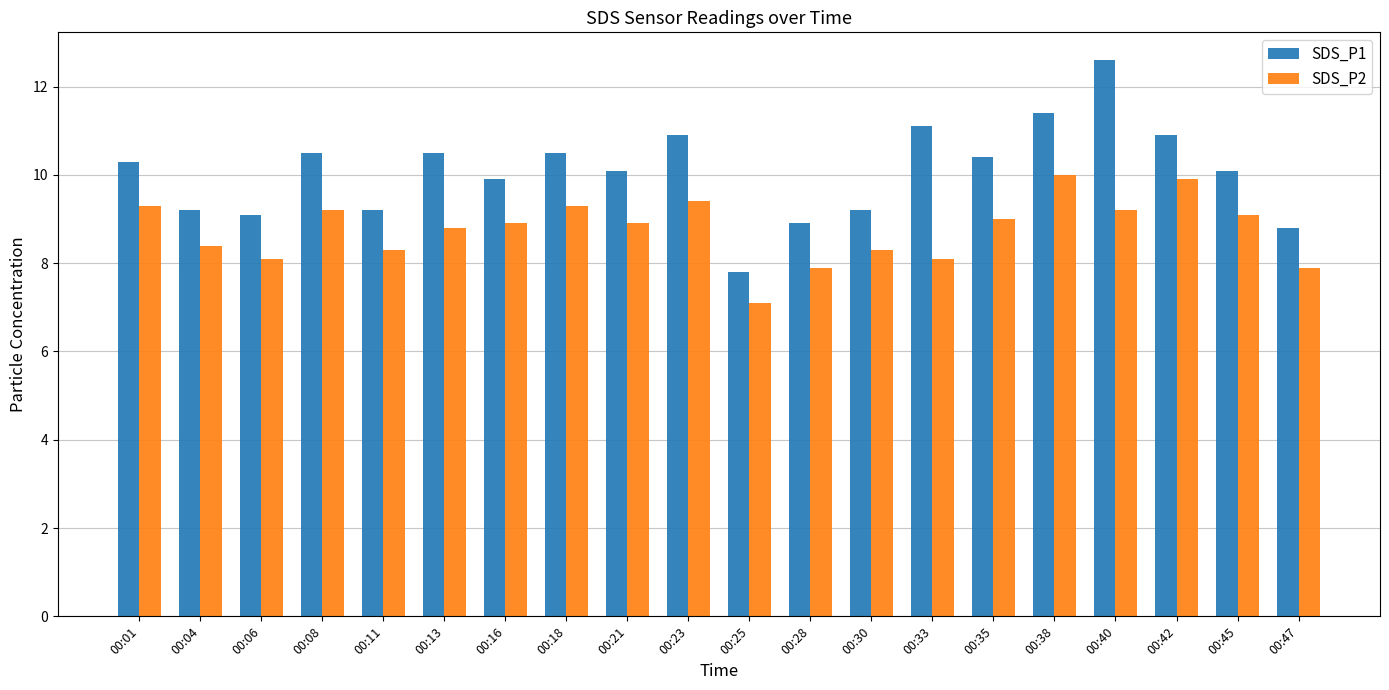

Is it true that SDS_P2 equals 8.3 at 00:30?

True